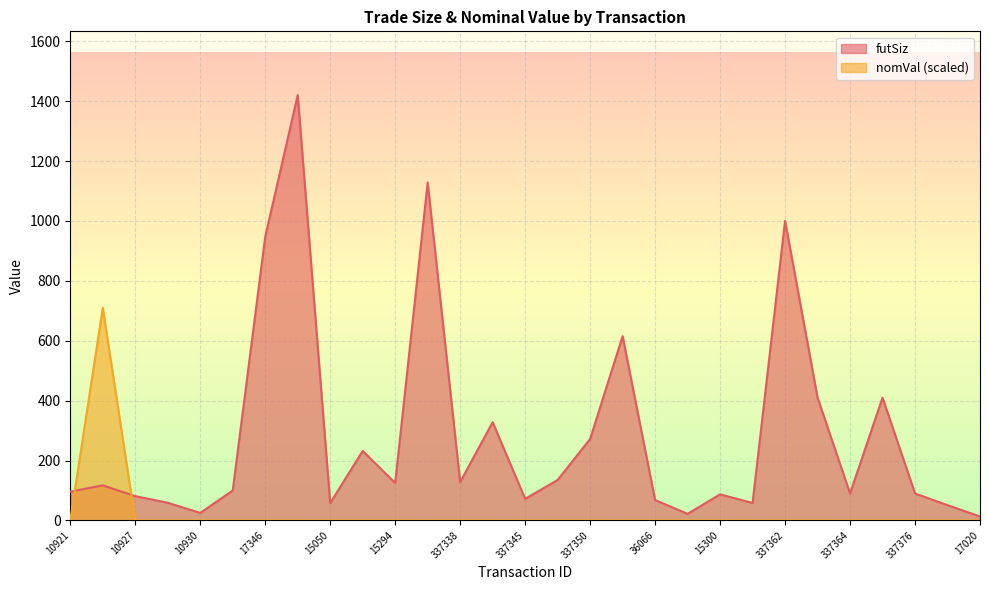

What is the value of the futSiz point at the 3rd from the left?

81